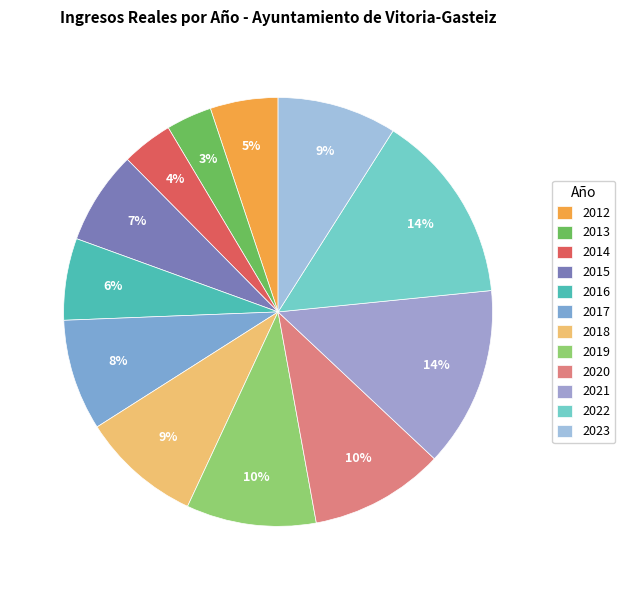

To the nearest percent, what is the average slice percentage?

8%